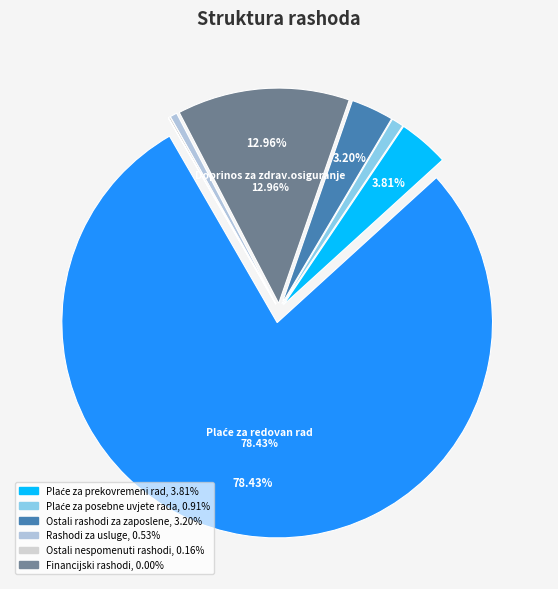

How many slices are in this pie chart?

8